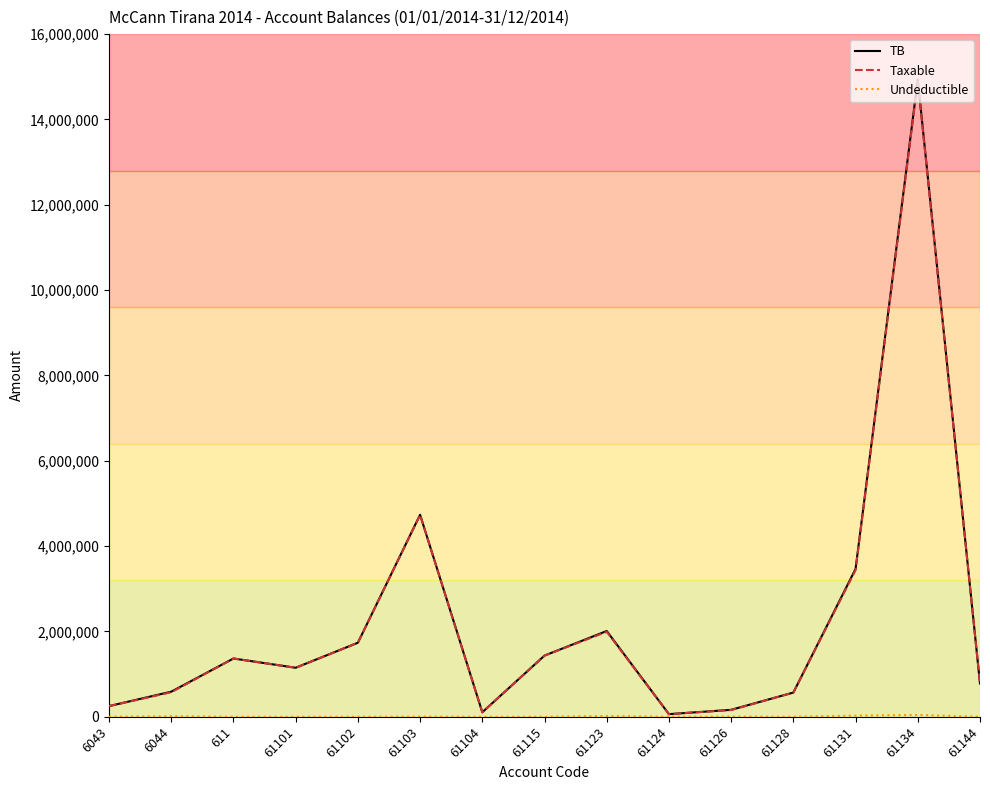

At which category is the sum across all series the highest?

61134